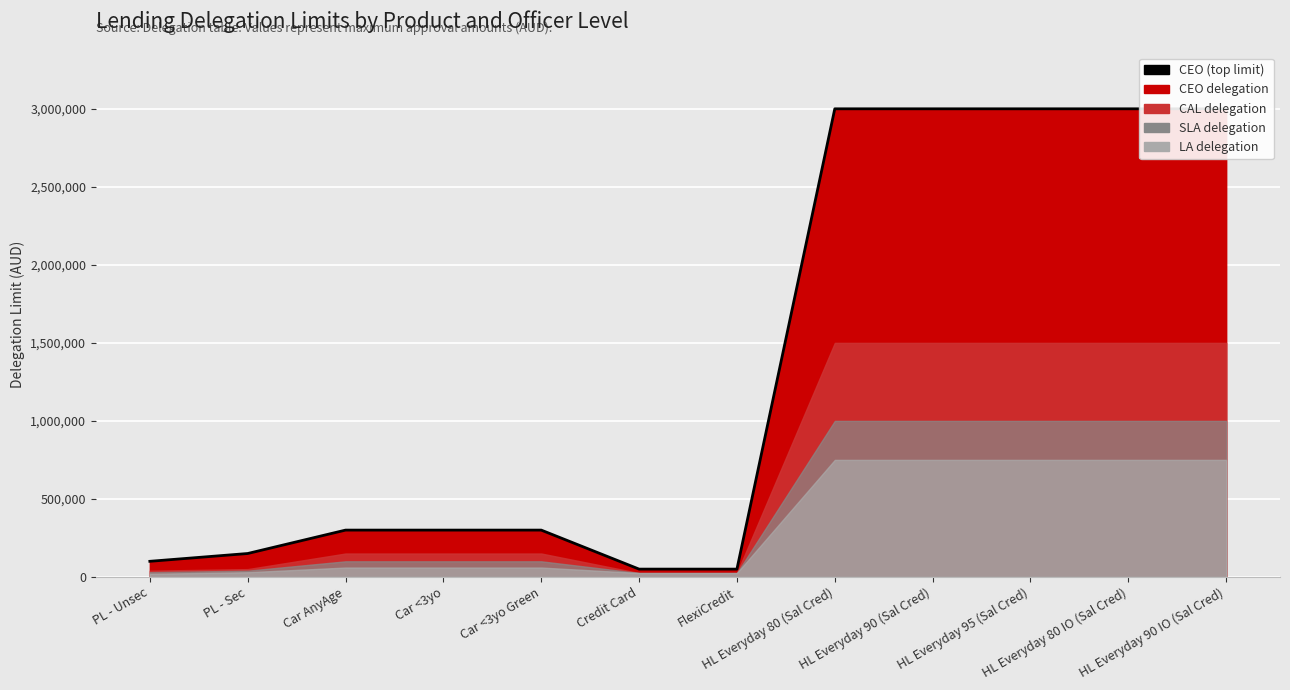

What is the average value?

1354167